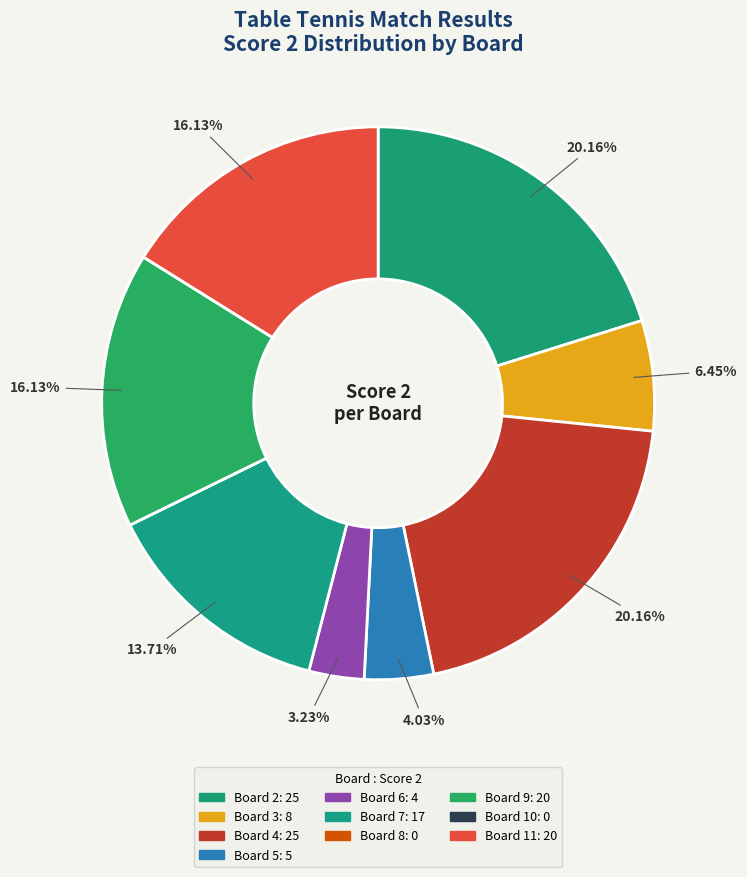

Which slice is the smallest?

Board 8